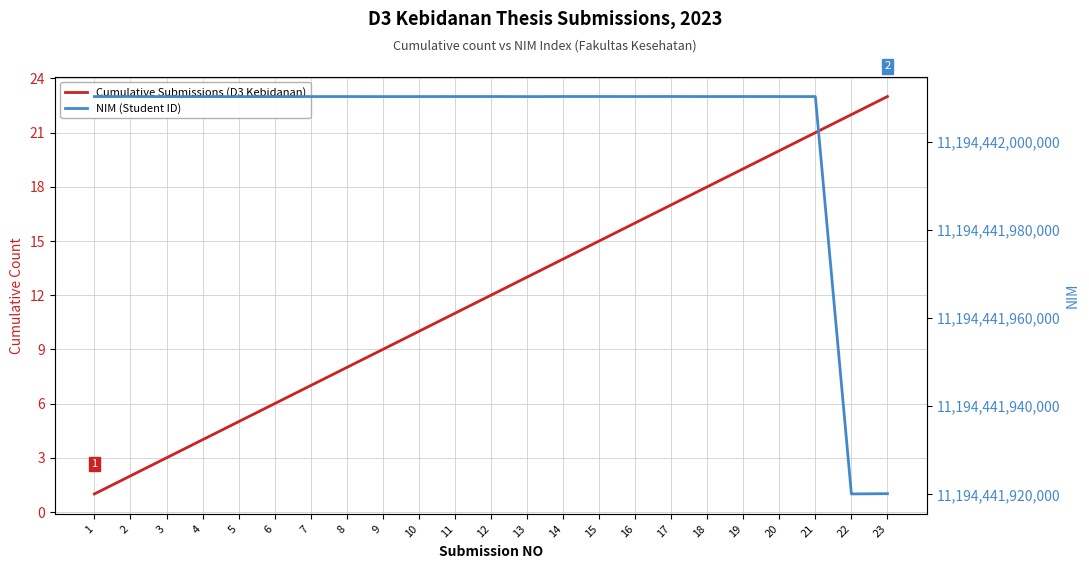

What is the approximate value of Cumulative Submissions (D3 Kebidanan) at 5?

5